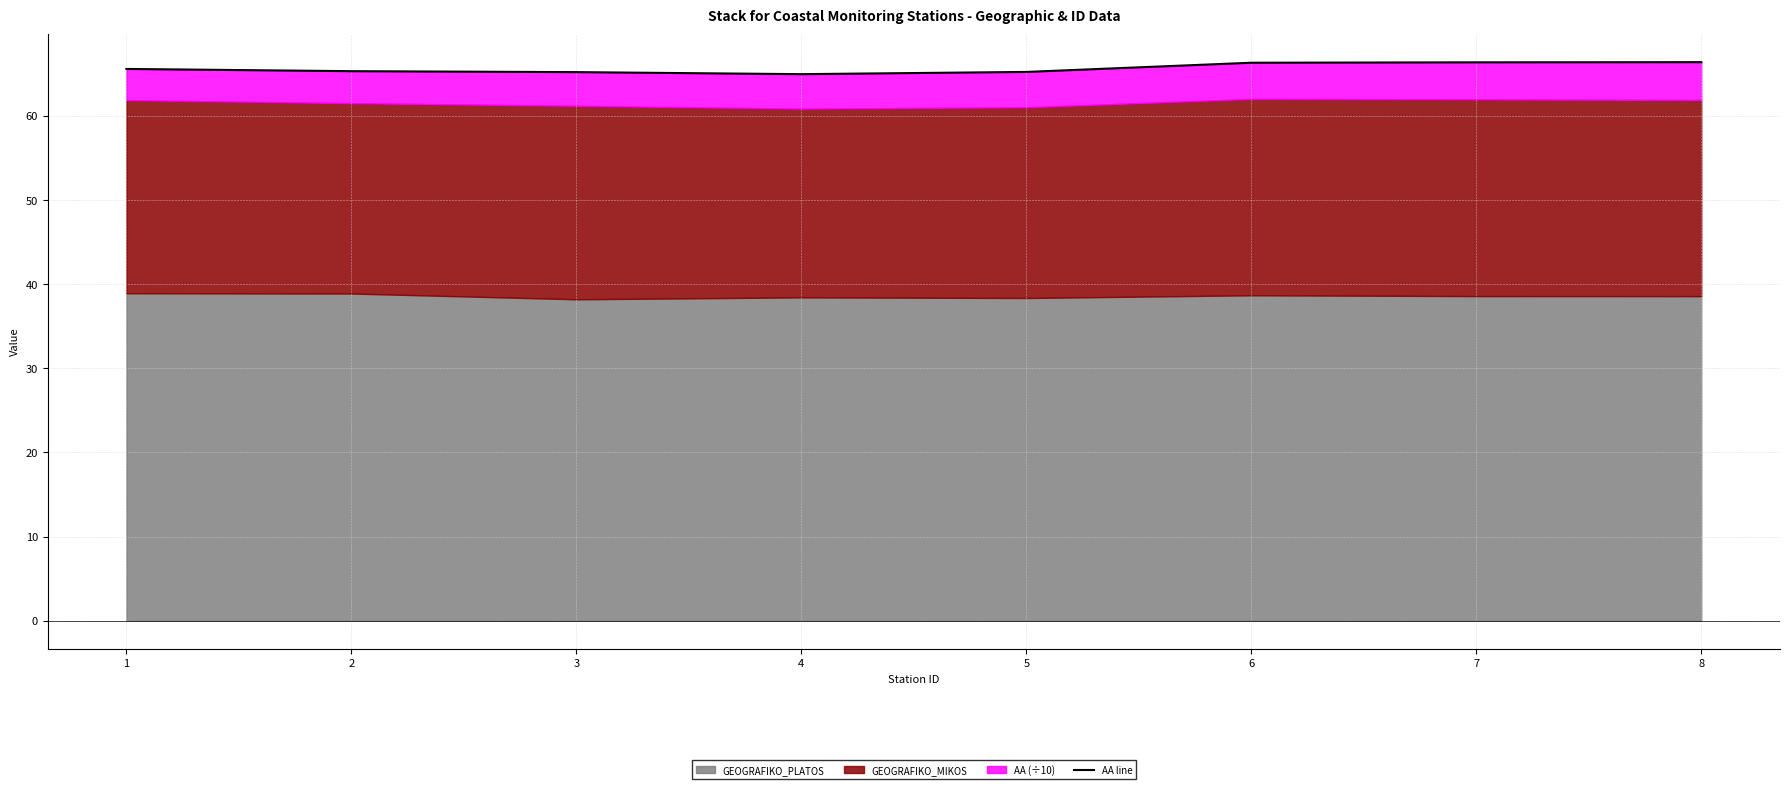

Reading left to right, list all the values displayed in this chart.

1=65.6	2=65.3	3=65.2	4=64.9	5=65.2	6=66.3	7=66.4	8=66.4